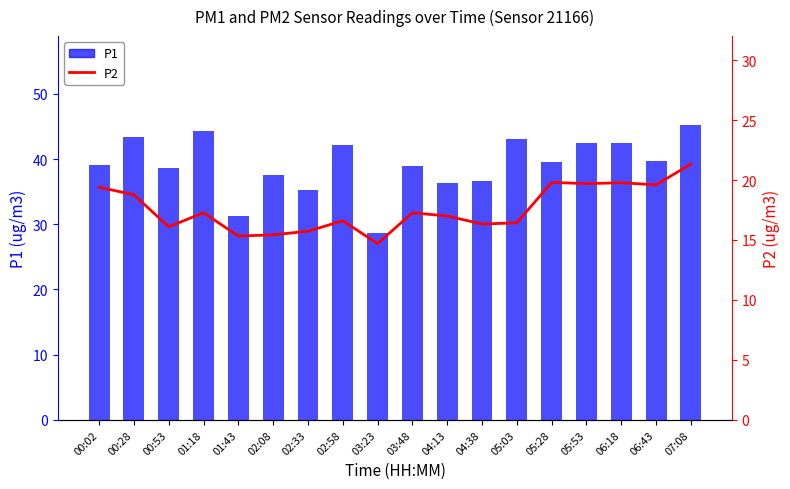

Which series has the largest range (max minus min)?

P1